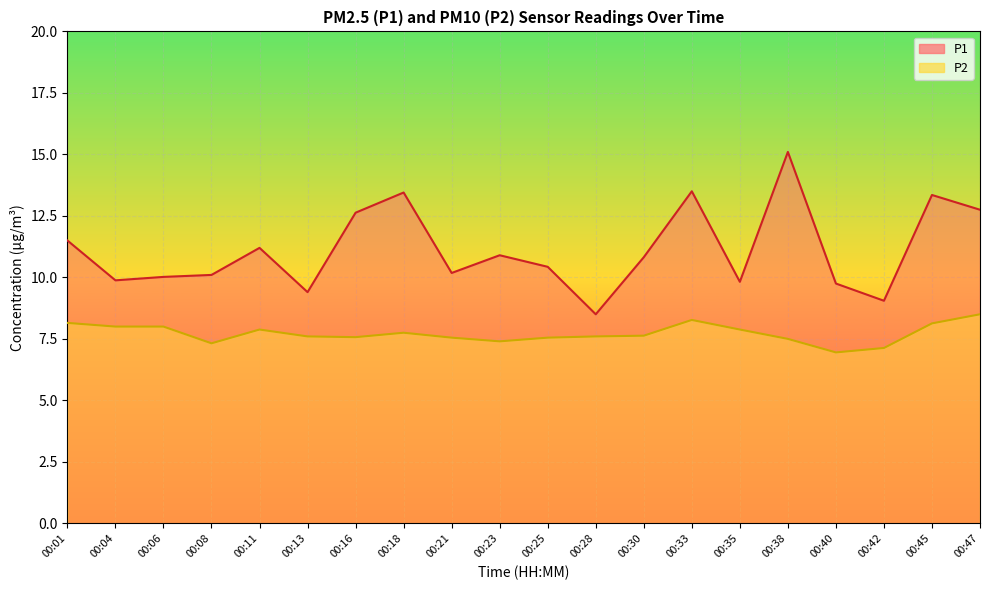

What are all the series names shown in the legend?

P1, P2